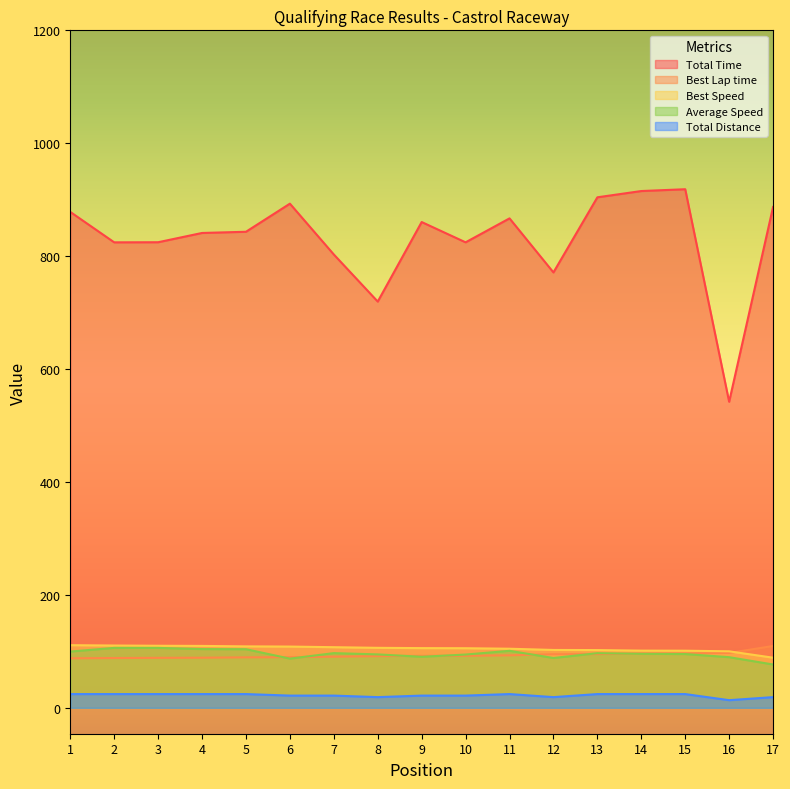

What is the difference between the Total Distance values at 7 and 1?

2.7